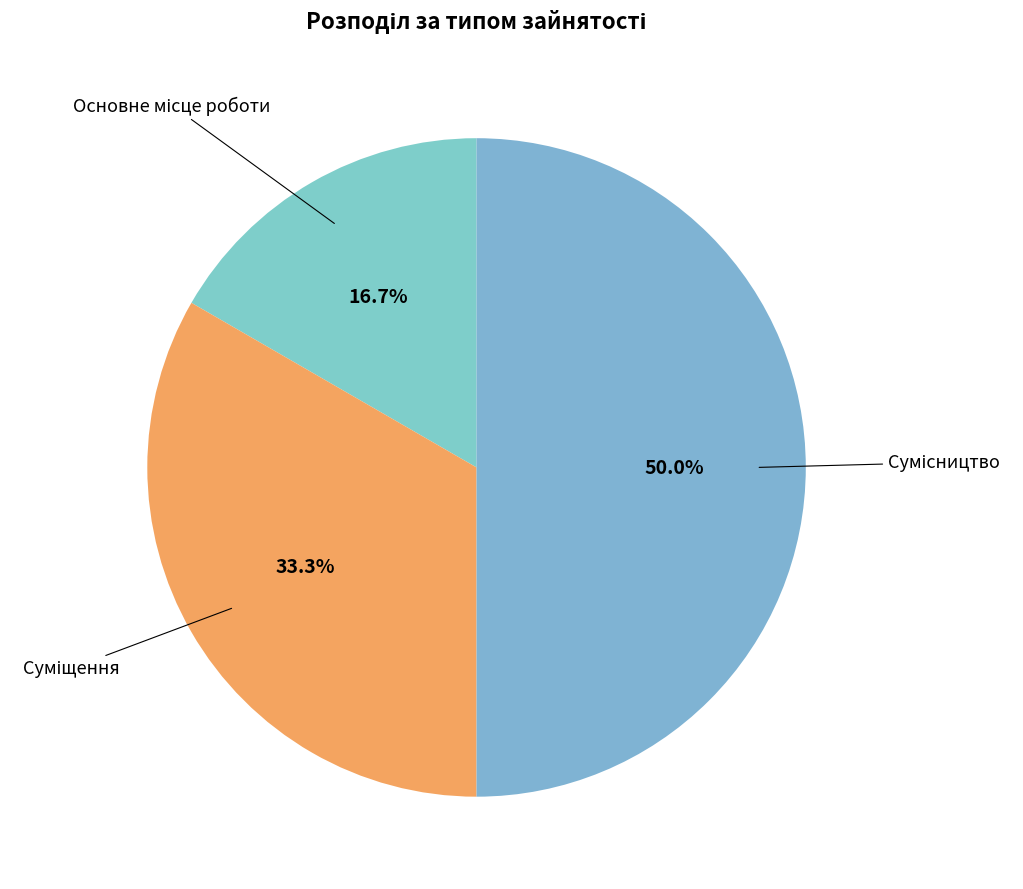

How many segments does this pie chart have?

3